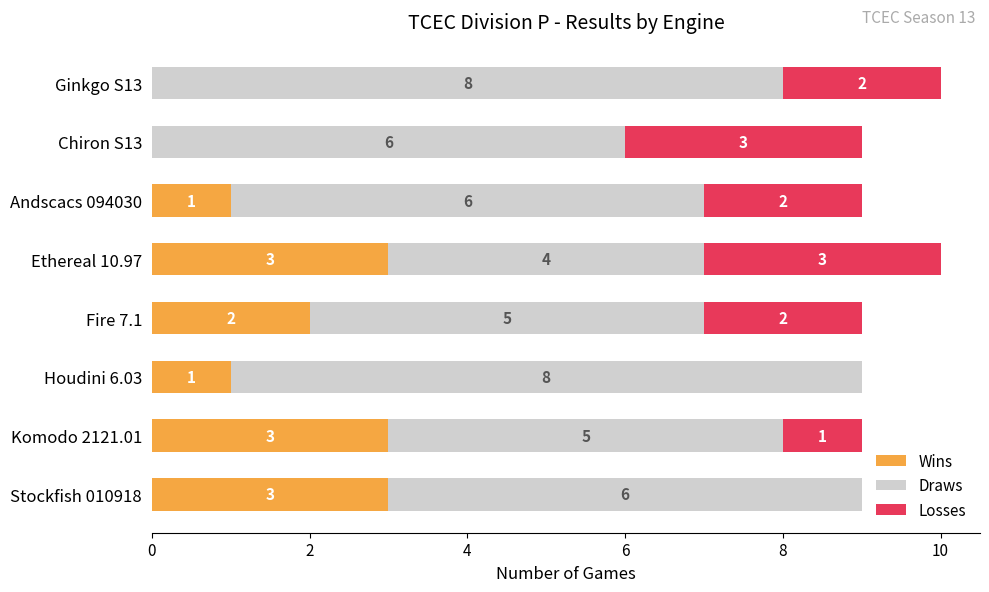

How many Wins values are between 1 and 3?

6